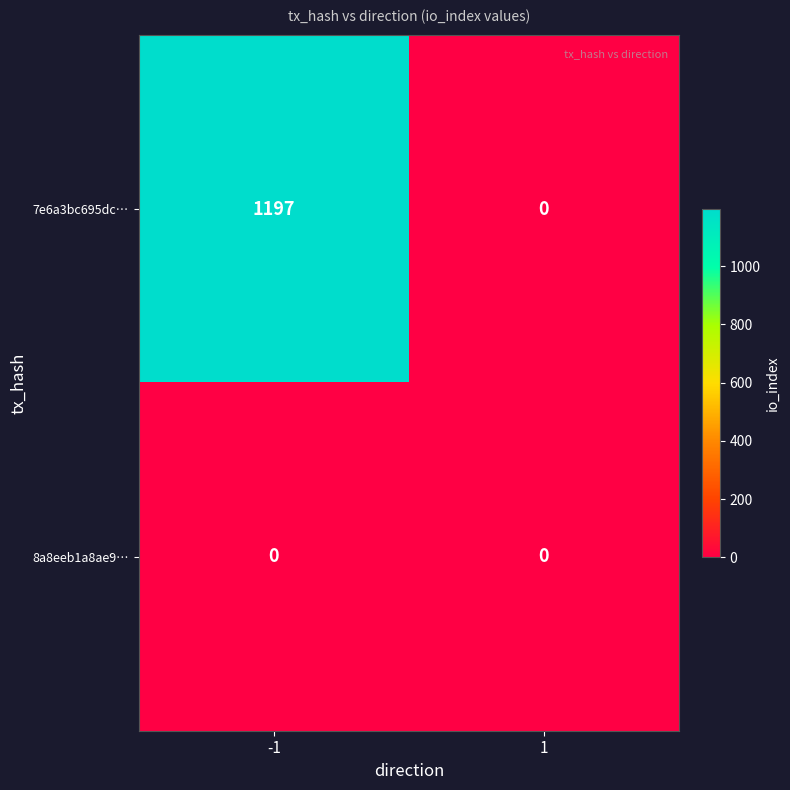

What is the approximate value of 7e6a3bc695dc… at -1, to the nearest 50?

1200